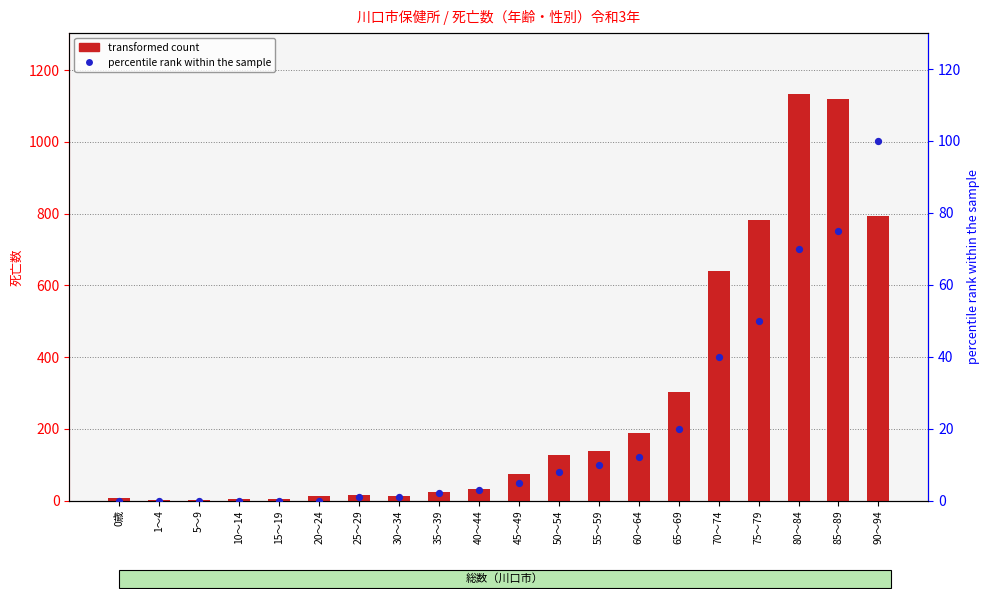

Which series has the widest spread of Y values?

transformed count